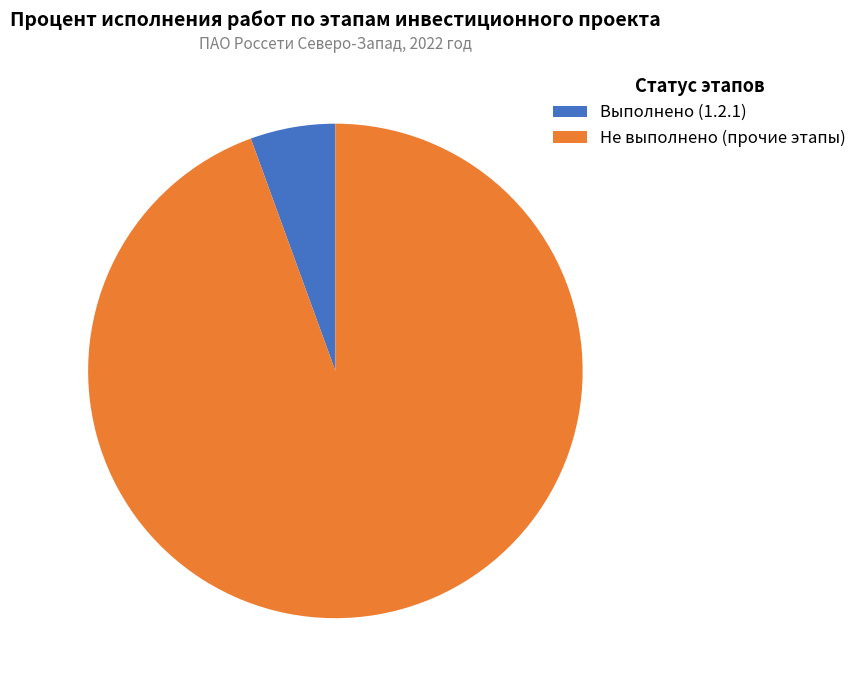

Rank the categories by value from highest to lowest.

Не выполнено (прочие этапы), Выполнено (1.2.1)